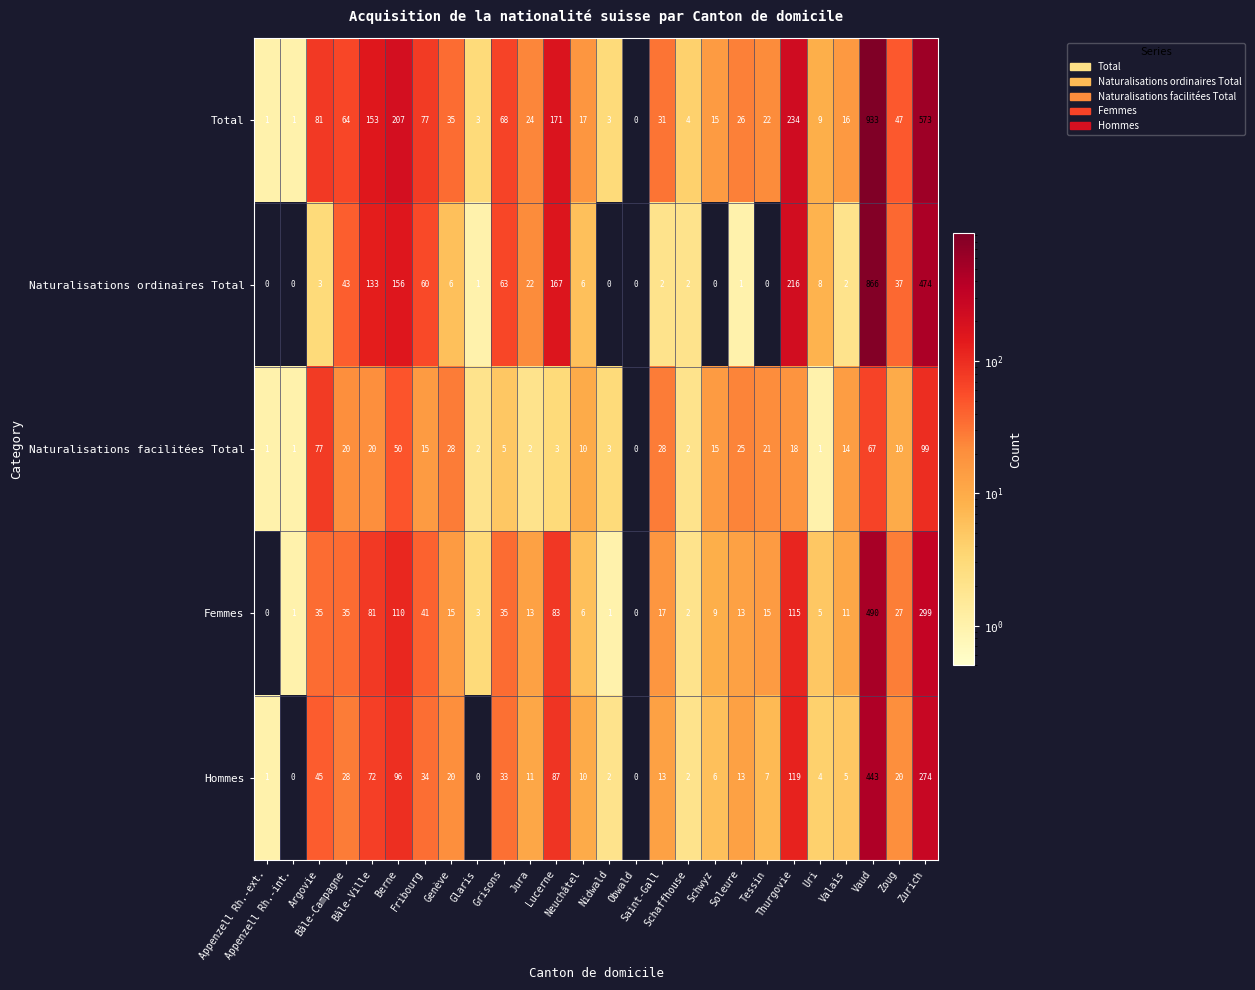

Rank the series at Zurich from highest to lowest value.

Total, Naturalisations ordinaires Total, Femmes, Hommes, Naturalisations facilitées Total